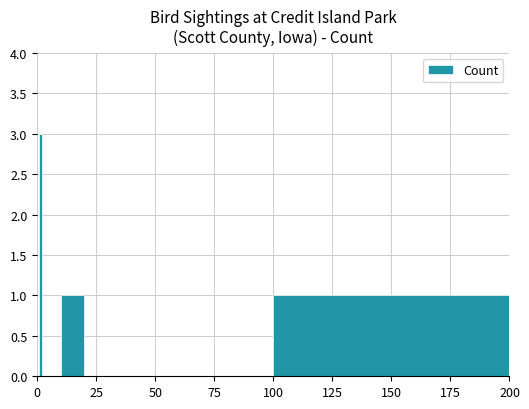

Reading left to right, what are all the values shown in this chart?

0	3	0	0	1	0	0	1